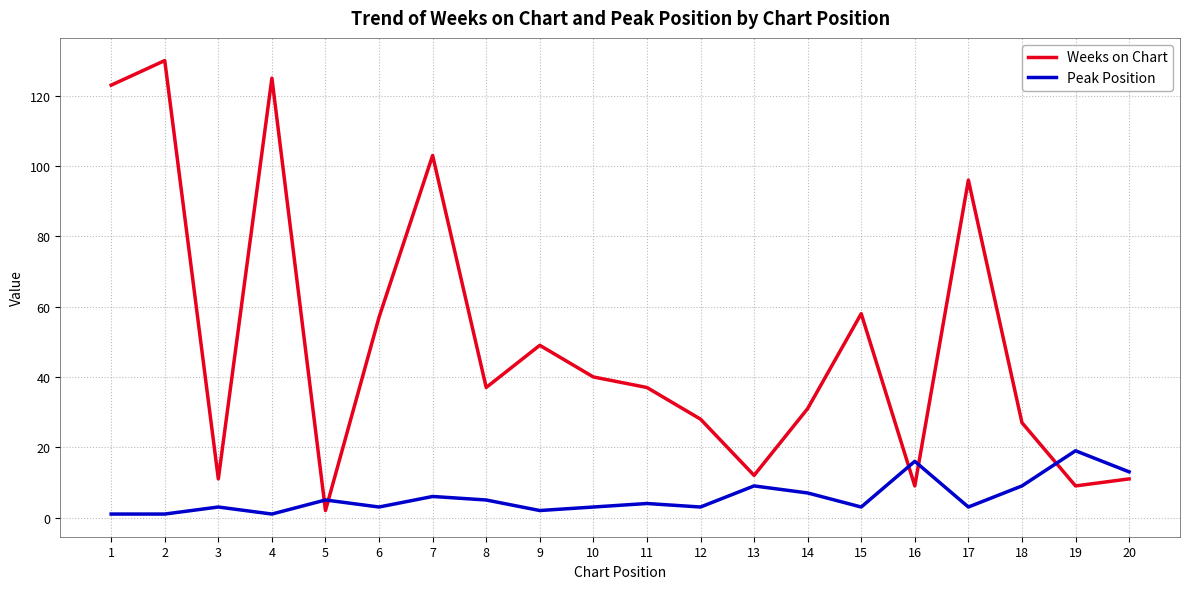

What are all the series names shown in the legend?

Weeks on Chart, Peak Position